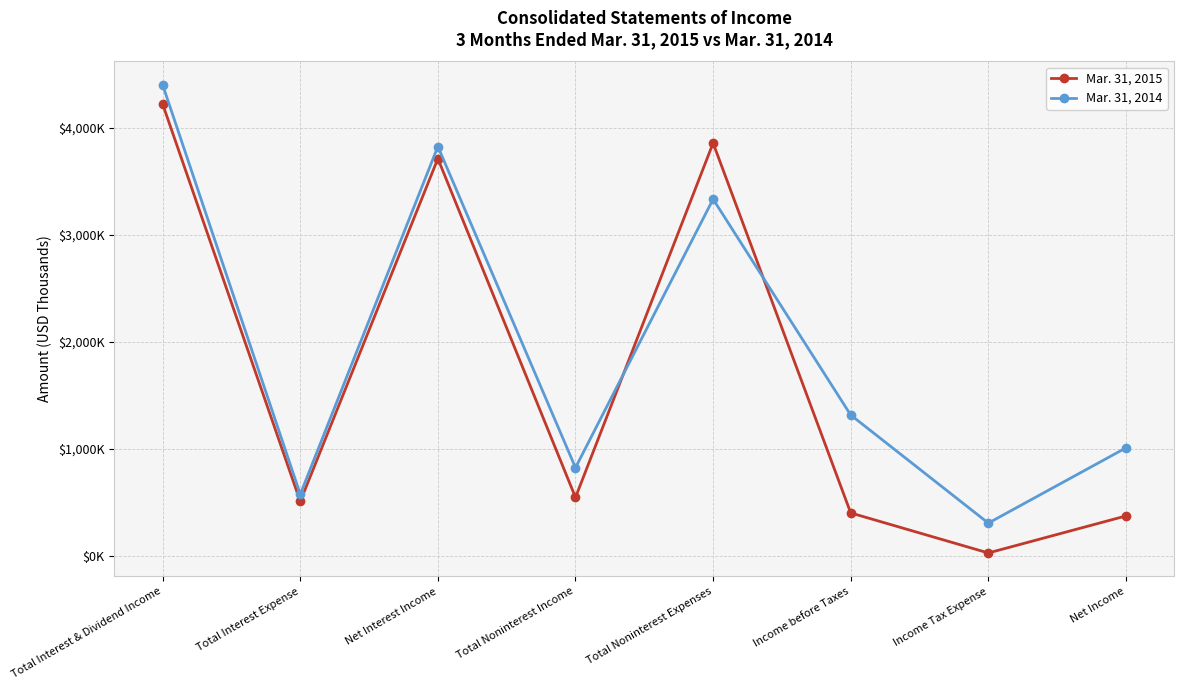

Where does the Mar. 31, 2014 series first go above 1317?

Total Interest & Dividend Income